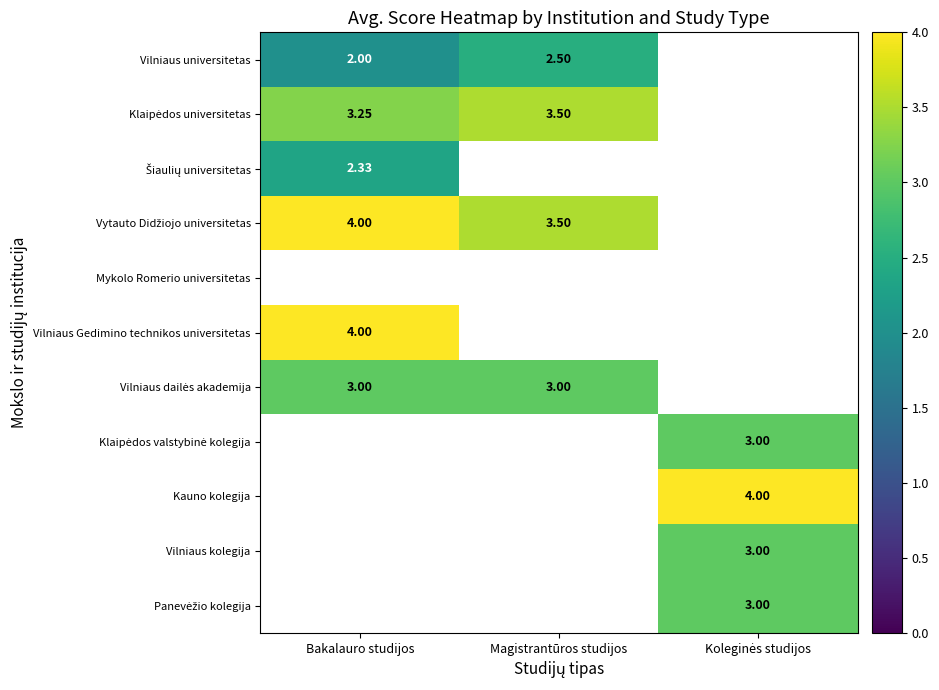

Count the number of categories in the chart.

3